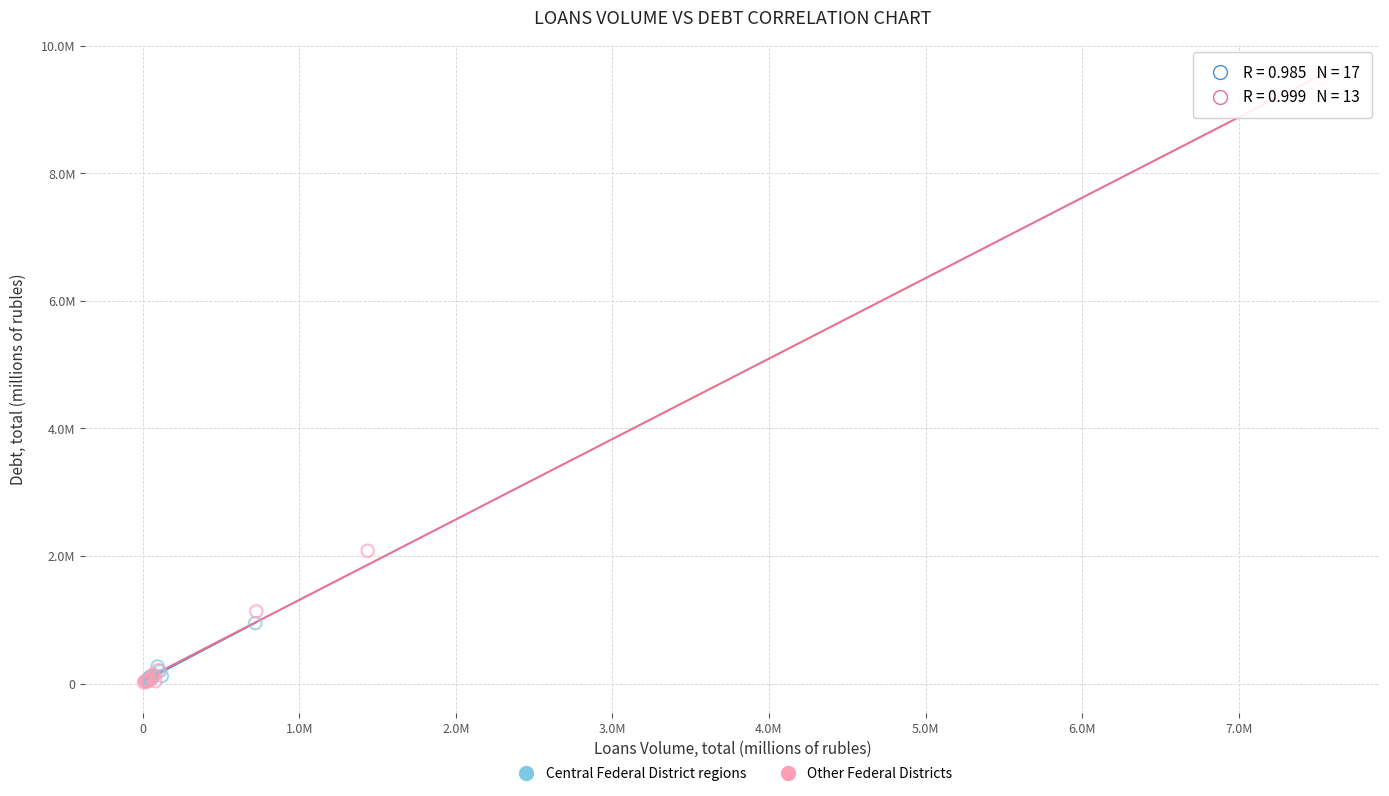

What are all the series names shown in the legend?

Central Federal District regions, Other Federal Districts